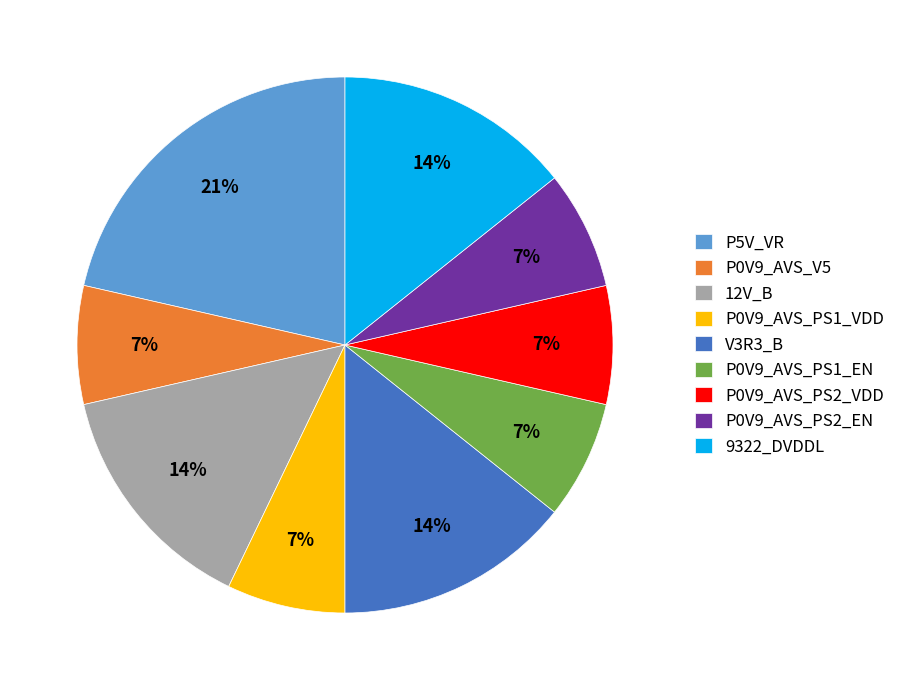

Approximately how many times larger is the value at P0V9_AVS_PS1_EN compared to V3R3_B?

0.5